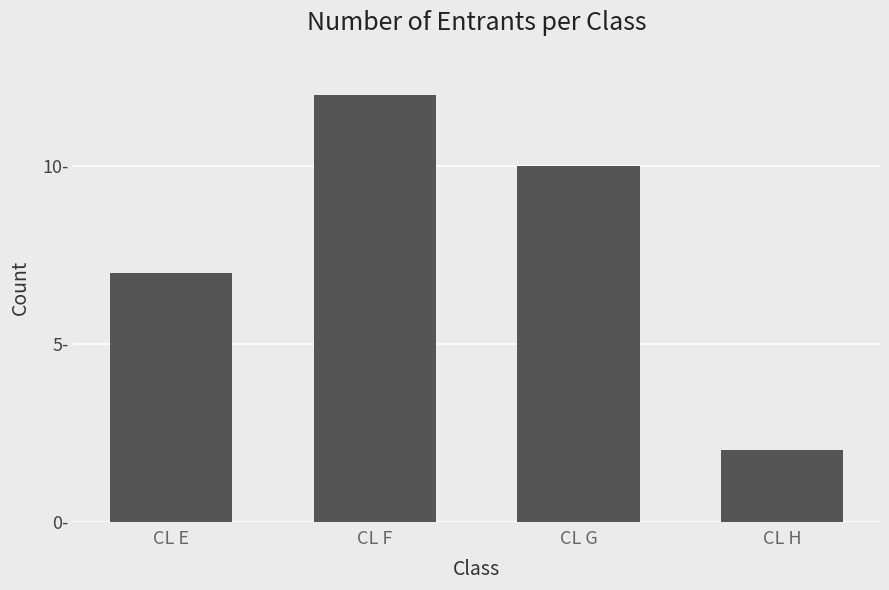

Reading left to right, transcribe all the data shown in this chart.

CL E=7	CL F=12	CL G=10	CL H=2